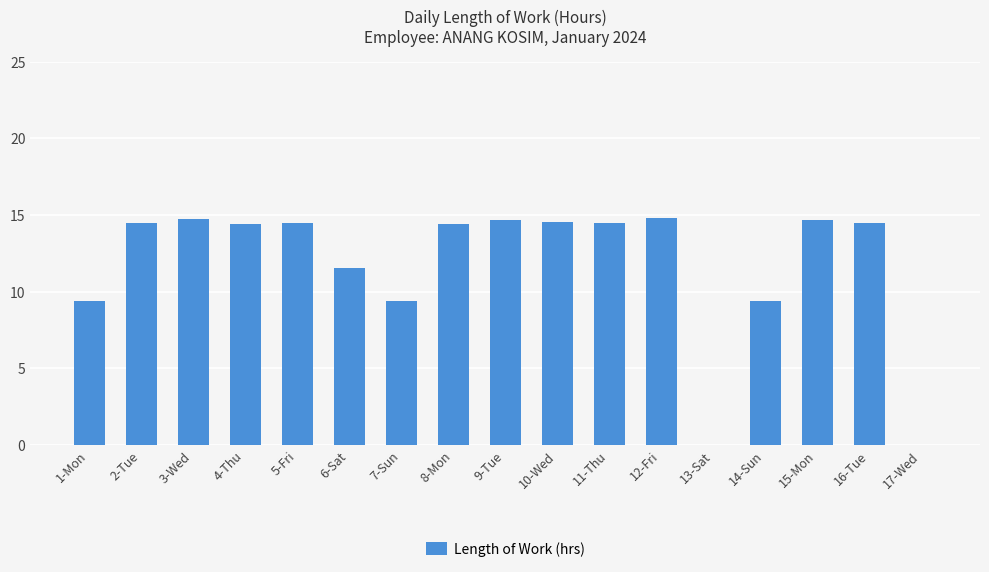

The chart shows a value of 11.5 at 6-Sat. True or false?

True